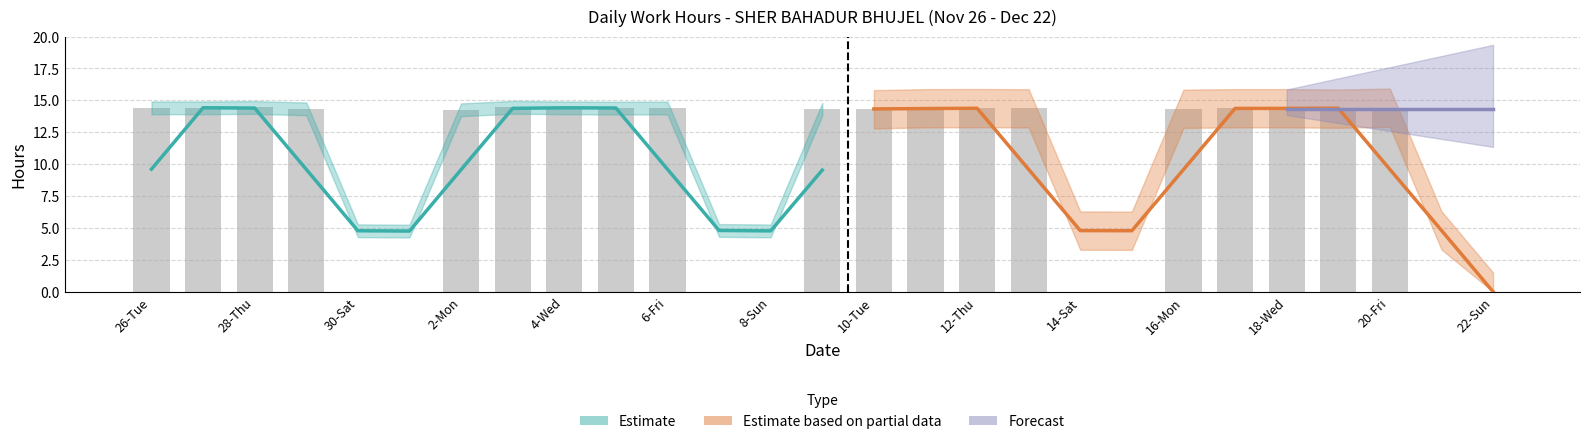

Which category has the highest value across all series?

3-Tue